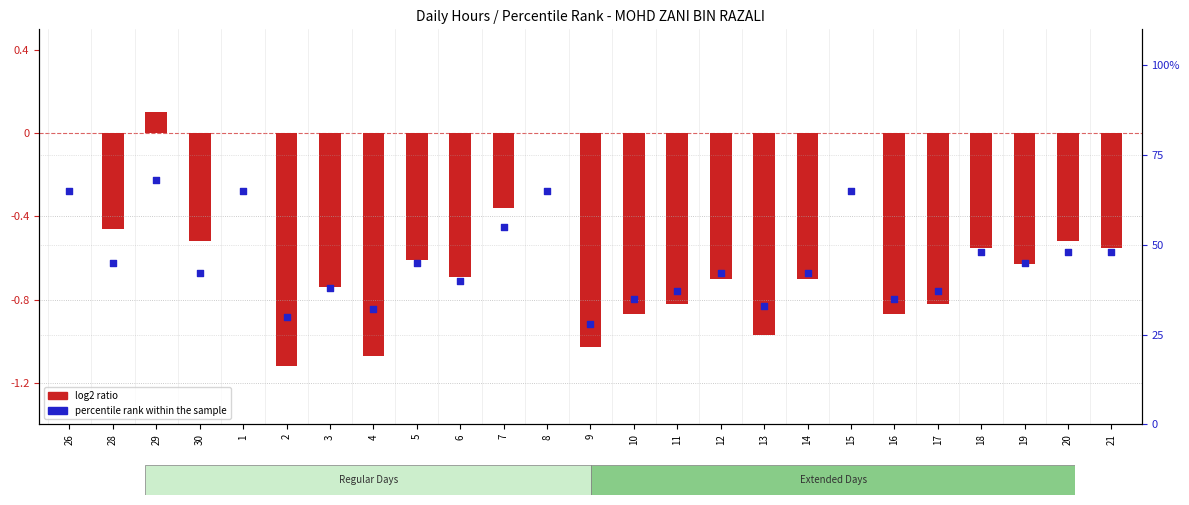

What are all the series names shown in the legend?

log2 ratio, percentile rank within the sample